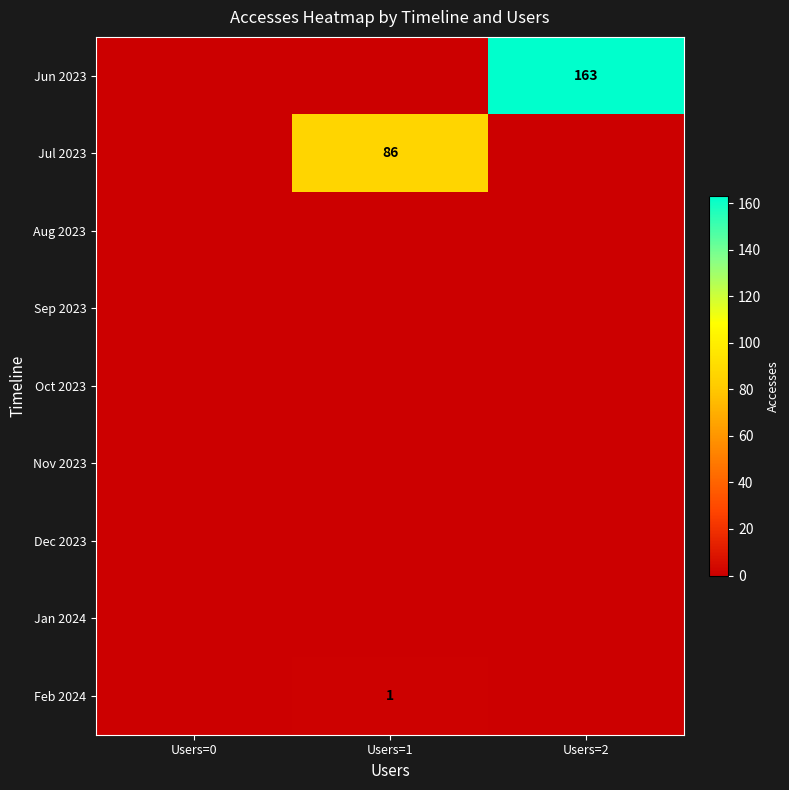

Which has a higher value, Users=1 or Users=2?

Users=2